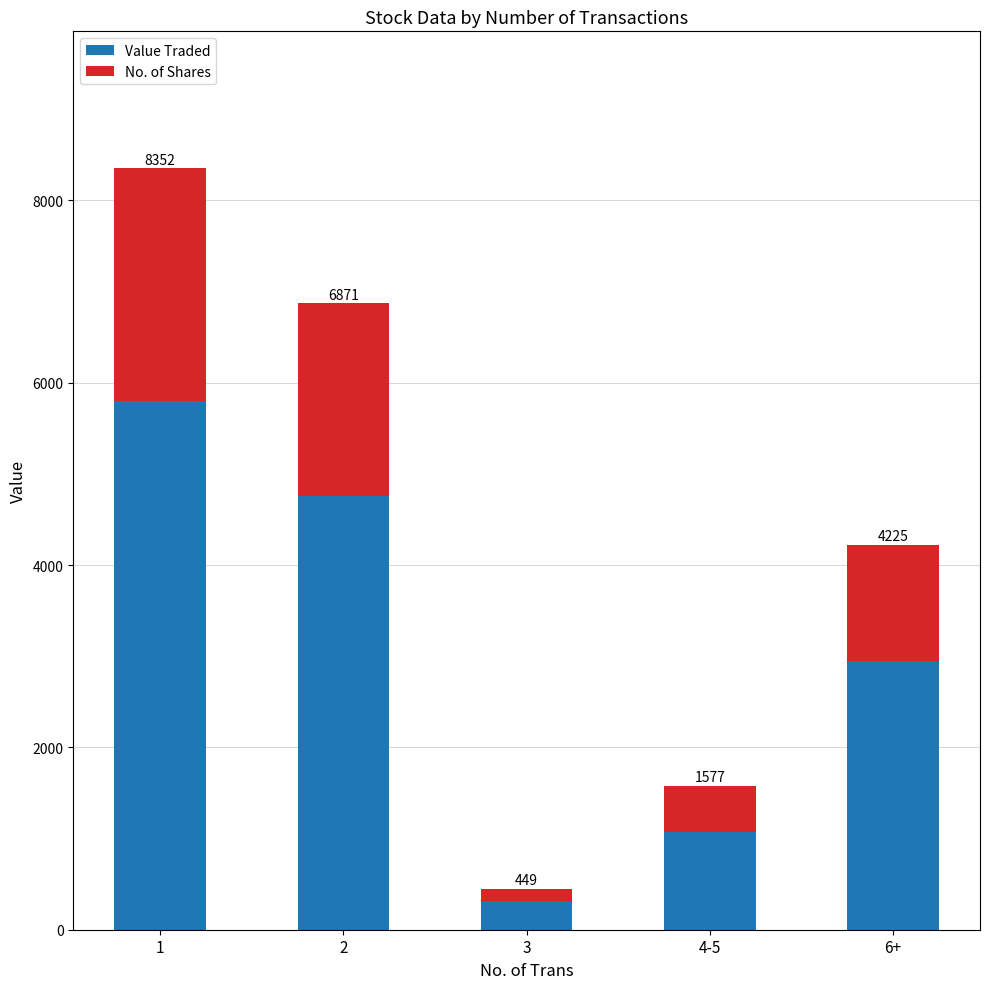

The Value Traded series shows 2945 at 6+. True or false?

True